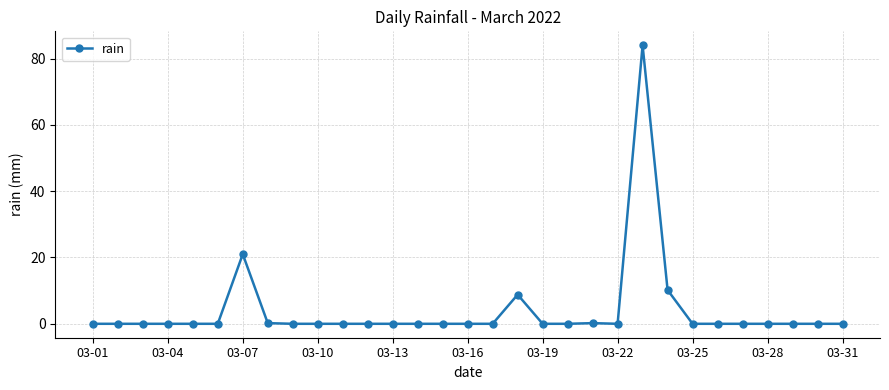

Is this an area chart (filled region under the line)?

No